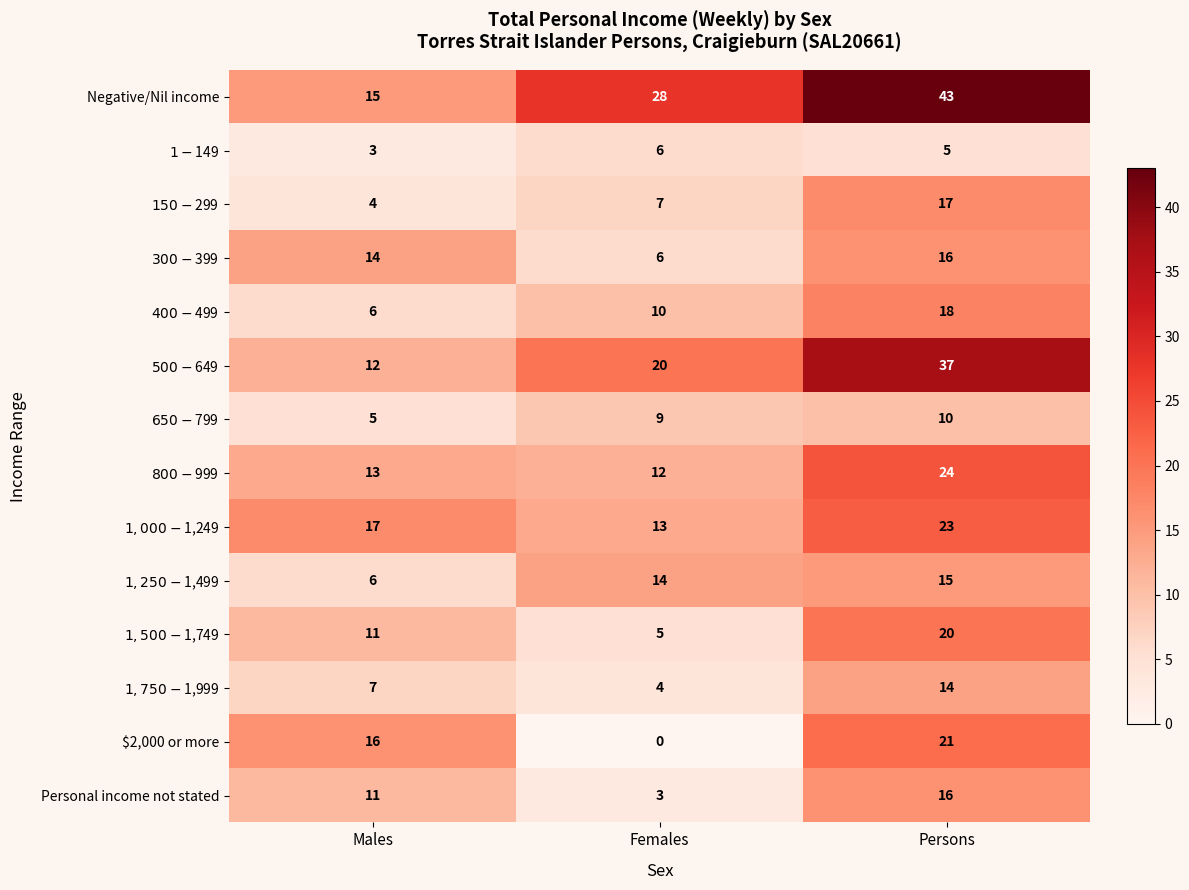

At which category is the sum across all series the highest?

Persons